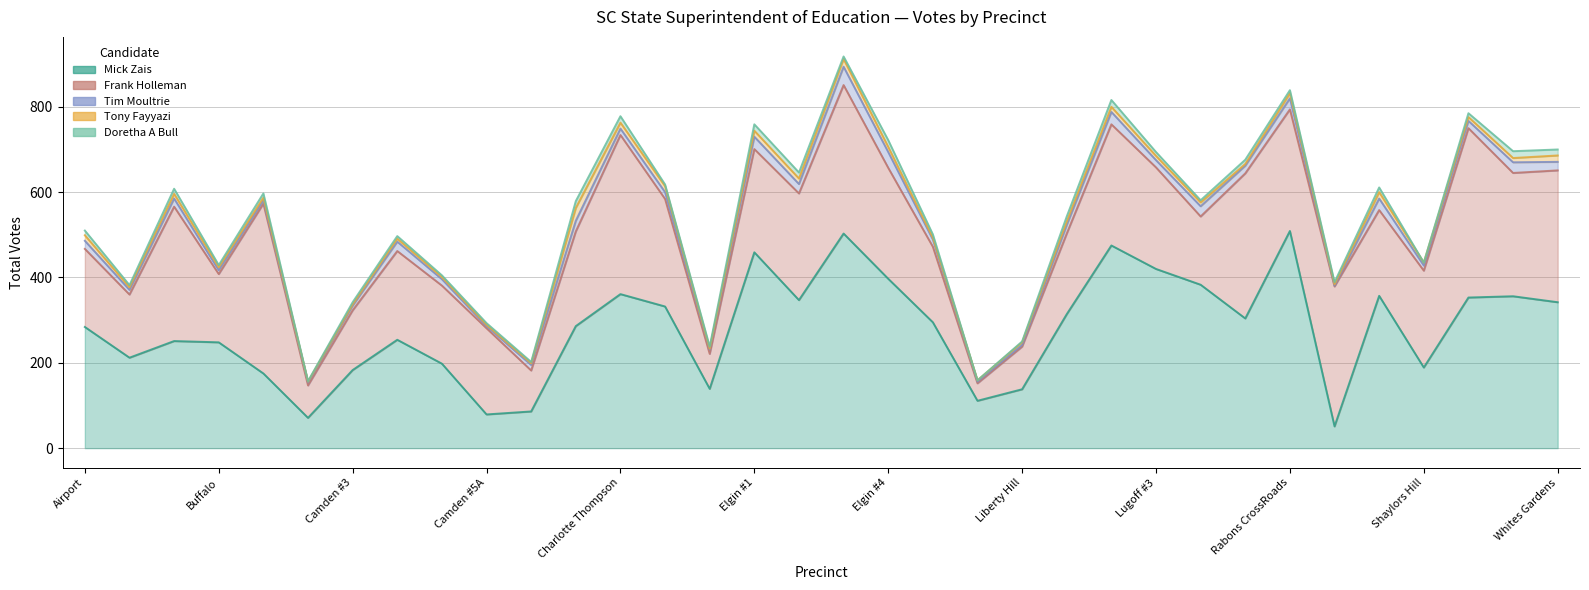

Which series has the largest total across all categories?

Mick Zais